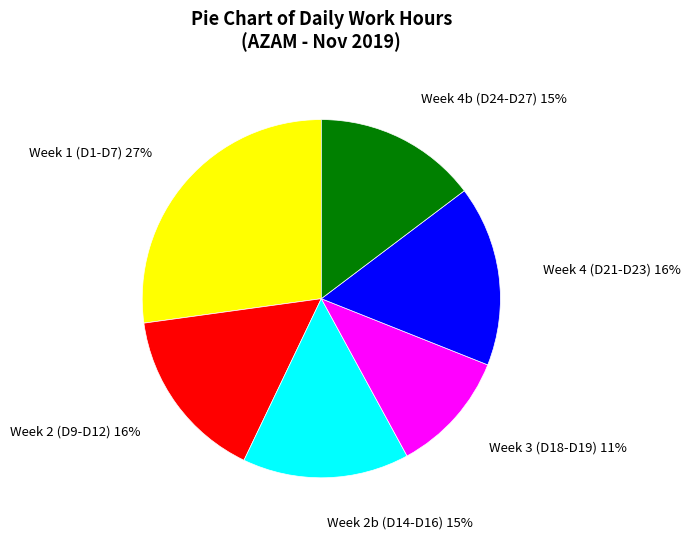

Do Week 4b (D24-D27) and Week 2 (D9-D12) together represent more than half of the pie?

No